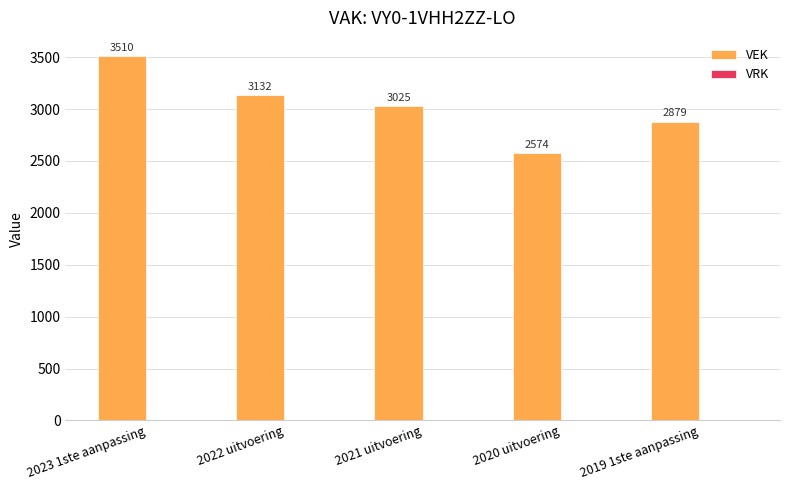

Is it true that the value at 2022 uitvoering is 3132?

True